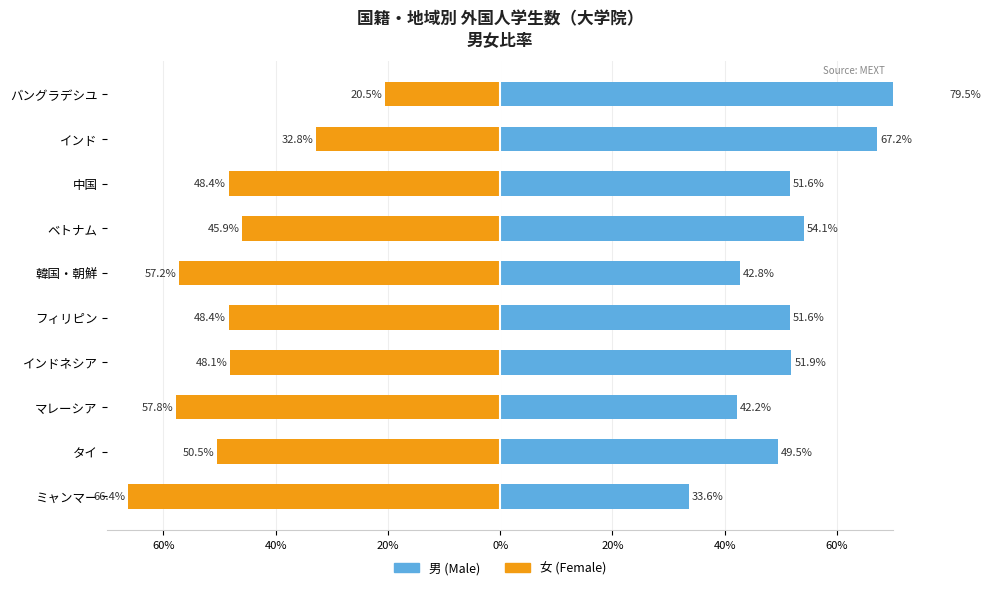

At how many categories does at least one series exceed -43?

10